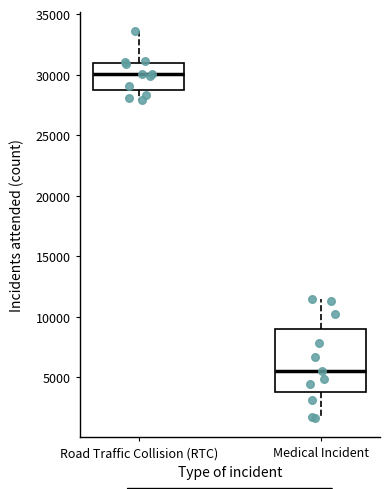

Reading left to right, read every box against the y-axis: the position of its median line, the range the box covers, and the ends of its whiskers. The values are not printed on the chart, so give them approximately, as read against the axis.

Road Traffic Collision (RTC): median 30000, box 28500 to 31000, whiskers 28000 to 33500
Medical Incident: median 5500, box 4000 to 9000, whiskers 1500 to 11500